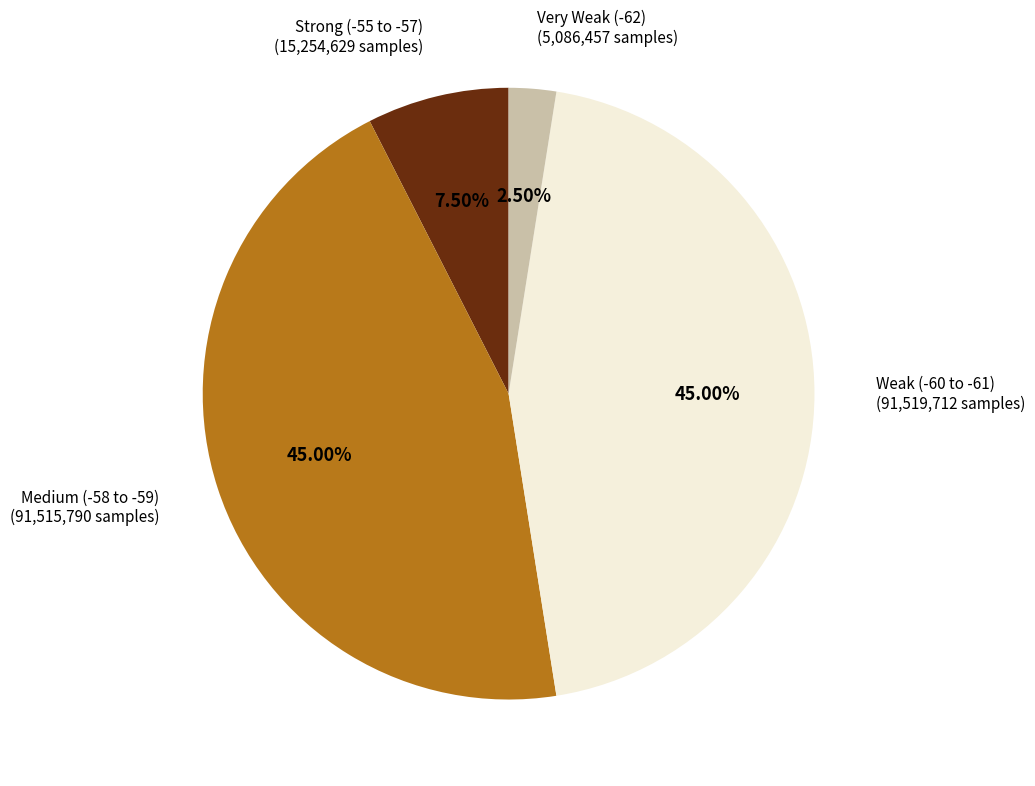

Is there any slice that represents more than half of the pie?

No